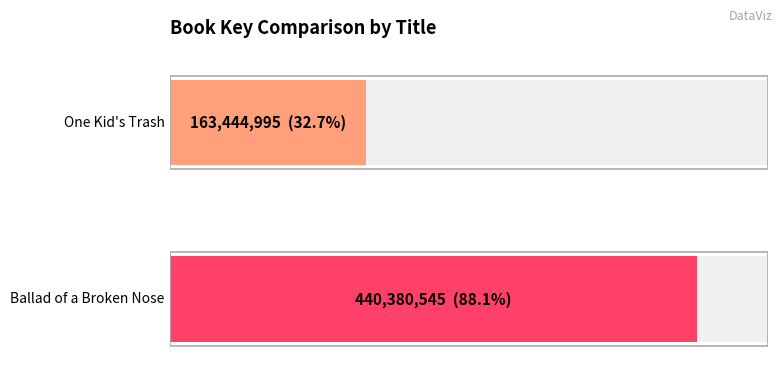

What is the value of the 2nd bar from the left?

440380545